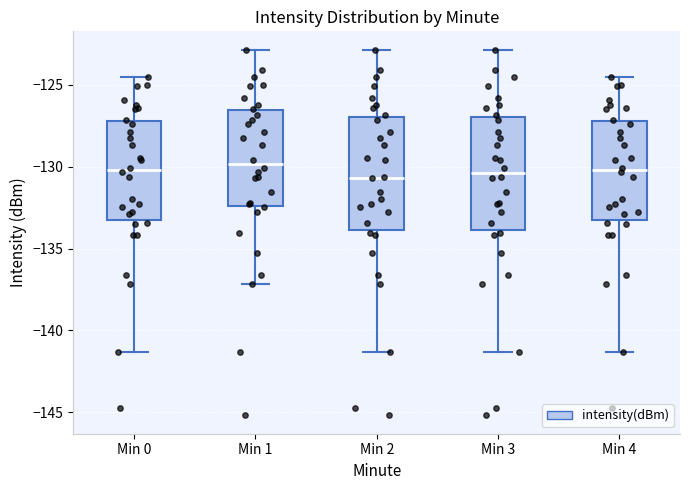

Reading left to right, read every box against the y-axis: the position of its median line, the range the box covers, and the ends of its whiskers. The values are not printed on the chart, so give them approximately, as read against the axis.

Min 0: median -130.0, box -133.5 to -127.0, whiskers -141.5 to -124.5
Min 1: median -130.0, box -132.5 to -126.5, whiskers -137.0 to -123.0
Min 2: median -130.5, box -134.0 to -127.0, whiskers -141.5 to -123.0
Min 3: median -130.5, box -134.0 to -127.0, whiskers -141.5 to -123.0
Min 4: median -130.0, box -133.5 to -127.0, whiskers -141.5 to -124.5